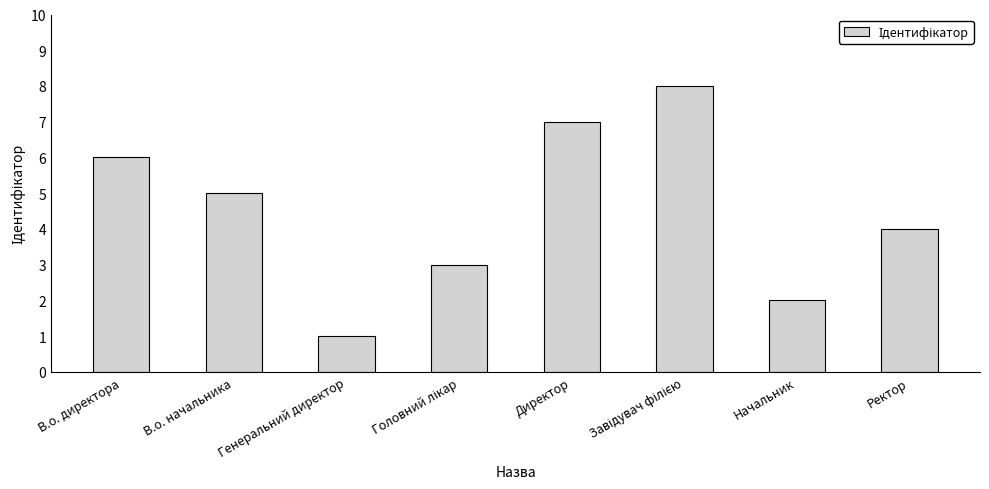

What position from the right is Начальник?

2